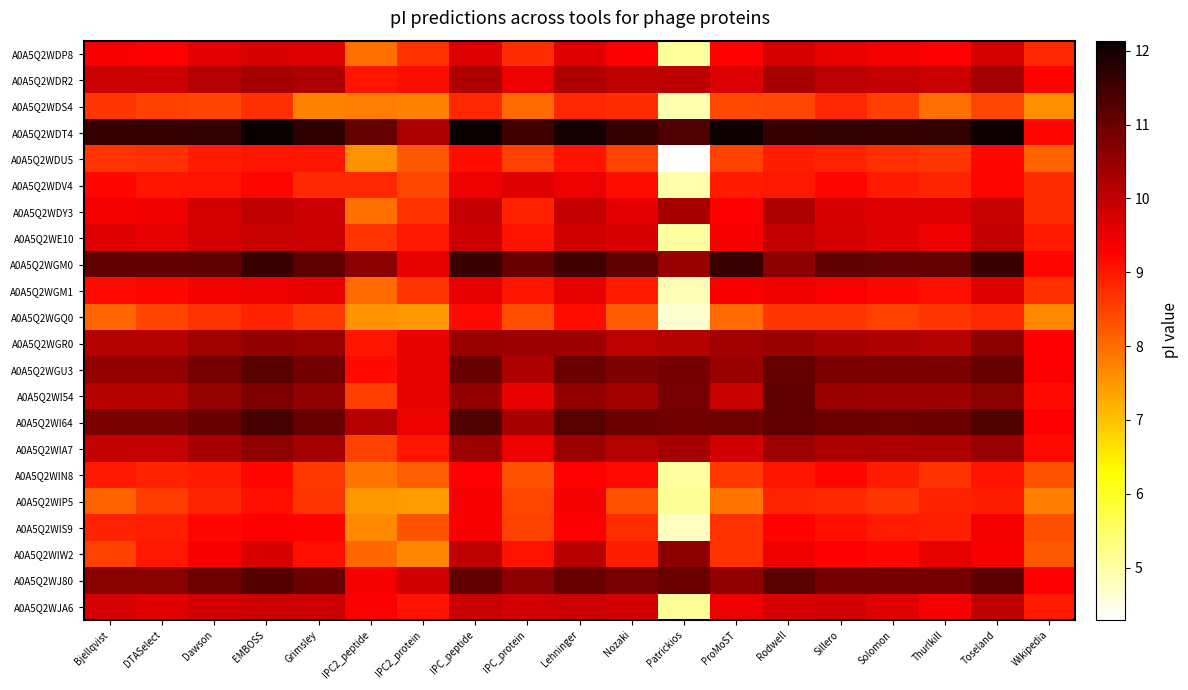

Reading left to right, what are all the values shown in this chart?

A0A5Q2WDP8: Bjellqvist=9.3	DTASelect=9.3	Dawson=9.6	EMBOSS=9.7	Grimsley=9.7	IPC2_peptide=8.0	IPC2_protein=8.7	IPC_peptide=9.6	IPC_protein=8.8	Lehninger=9.6	Nozaki=9.3	Patrickios=5.1	ProMoST=9.3	Rodwell=9.7	Sillero=9.5	Solomon=9.4	Thurlkill=9.3	Toseland=9.8	Wikipedia=8.8
A0A5Q2WDR2: Bjellqvist=9.9	DTASelect=9.8	Dawson=10.1	EMBOSS=10.3	Grimsley=10.2	IPC2_peptide=9.0	IPC2_protein=9.1	IPC_peptide=10.2	IPC_protein=9.5	Lehninger=10.2	Nozaki=10.0	Patrickios=10.1	ProMoST=9.7	Rodwell=10.3	Sillero=10.1	Solomon=10.0	Thurlkill=9.9	Toseland=10.3	Wikipedia=9.2
A0A5Q2WDS4: Bjellqvist=8.6	DTASelect=8.5	Dawson=8.5	EMBOSS=8.7	Grimsley=7.7	IPC2_peptide=7.8	IPC2_protein=7.7	IPC_peptide=8.8	IPC_protein=8.0	Lehninger=8.8	Nozaki=8.8	Patrickios=4.9	ProMoST=8.4	Rodwell=8.4	Sillero=8.8	Solomon=8.5	Thurlkill=8.0	Toseland=8.4	Wikipedia=7.6
A0A5Q2WDT4: Bjellqvist=11.6	DTASelect=11.6	Dawson=11.7	EMBOSS=12.1	Grimsley=11.7	IPC2_peptide=11.1	IPC2_protein=10.2	IPC_peptide=12.1	IPC_protein=11.5	Lehninger=12.0	Nozaki=11.6	Patrickios=11.3	ProMoST=12.1	Rodwell=11.6	Sillero=11.7	Solomon=11.6	Thurlkill=11.7	Toseland=12.1	Wikipedia=9.2
A0A5Q2WDU5: Bjellqvist=8.7	DTASelect=8.7	Dawson=8.9	EMBOSS=9.0	Grimsley=9.0	IPC2_peptide=7.6	IPC2_protein=8.3	IPC_peptide=9.1	IPC_protein=8.5	Lehninger=9.0	Nozaki=8.5	Patrickios=4.3	ProMoST=8.5	Rodwell=8.9	Sillero=8.8	Solomon=8.7	Thurlkill=8.6	Toseland=9.2	Wikipedia=8.1
A0A5Q2WDV4: Bjellqvist=9.2	DTASelect=9.0	Dawson=9.1	EMBOSS=9.2	Grimsley=8.8	IPC2_peptide=8.8	IPC2_protein=8.4	IPC_peptide=9.5	IPC_protein=9.6	Lehninger=9.5	Nozaki=9.1	Patrickios=4.9	ProMoST=9.0	Rodwell=9.0	Sillero=9.2	Solomon=9.0	Thurlkill=8.8	Toseland=9.2	Wikipedia=8.8
A0A5Q2WDY3: Bjellqvist=9.4	DTASelect=9.4	Dawson=9.8	EMBOSS=10.0	Grimsley=9.8	IPC2_peptide=8.0	IPC2_protein=8.7	IPC_peptide=10.0	IPC_protein=8.9	Lehninger=9.9	Nozaki=9.6	Patrickios=10.3	ProMoST=9.3	Rodwell=10.2	Sillero=9.7	Solomon=9.7	Thurlkill=9.7	Toseland=9.9	Wikipedia=8.8
A0A5Q2WE10: Bjellqvist=9.6	DTASelect=9.5	Dawson=9.8	EMBOSS=9.9	Grimsley=9.9	IPC2_peptide=8.7	IPC2_protein=9.0	IPC_peptide=9.9	IPC_protein=9.1	Lehninger=9.8	Nozaki=9.7	Patrickios=5.0	ProMoST=9.3	Rodwell=10.0	Sillero=9.8	Solomon=9.6	Thurlkill=9.5	Toseland=10.0	Wikipedia=9.0
A0A5Q2WGM0: Bjellqvist=11.1	DTASelect=11.1	Dawson=11.1	EMBOSS=11.6	Grimsley=11.1	IPC2_peptide=10.6	IPC2_protein=9.5	IPC_peptide=11.6	IPC_protein=11.0	Lehninger=11.5	Nozaki=11.1	Patrickios=10.5	ProMoST=11.6	Rodwell=10.6	Sillero=11.1	Solomon=11.1	Thurlkill=11.1	Toseland=11.6	Wikipedia=9.2
A0A5Q2WGM1: Bjellqvist=9.2	DTASelect=9.2	Dawson=9.4	EMBOSS=9.5	Grimsley=9.5	IPC2_peptide=8.0	IPC2_protein=8.7	IPC_peptide=9.6	IPC_protein=9.0	Lehninger=9.5	Nozaki=9.0	Patrickios=4.9	ProMoST=9.3	Rodwell=9.4	Sillero=9.3	Solomon=9.2	Thurlkill=9.1	Toseland=9.6	Wikipedia=8.7
A0A5Q2WGQ0: Bjellqvist=8.1	DTASelect=8.5	Dawson=8.7	EMBOSS=8.9	Grimsley=8.6	IPC2_peptide=7.5	IPC2_protein=7.5	IPC_peptide=9.1	IPC_protein=8.4	Lehninger=9.1	Nozaki=8.2	Patrickios=4.7	ProMoST=8.0	Rodwell=8.6	Sillero=8.6	Solomon=8.5	Thurlkill=8.6	Toseland=8.8	Wikipedia=7.7
A0A5Q2WGR0: Bjellqvist=10.1	DTASelect=10.1	Dawson=10.4	EMBOSS=10.5	Grimsley=10.5	IPC2_peptide=9.0	IPC2_protein=9.5	IPC_peptide=10.5	IPC_protein=10.4	Lehninger=10.4	Nozaki=10.1	Patrickios=10.1	ProMoST=10.3	Rodwell=10.4	Sillero=10.3	Solomon=10.2	Thurlkill=10.1	Toseland=10.6	Wikipedia=9.3
A0A5Q2WGU3: Bjellqvist=10.5	DTASelect=10.5	Dawson=10.9	EMBOSS=11.2	Grimsley=10.9	IPC2_peptide=9.1	IPC2_protein=9.5	IPC_peptide=11.0	IPC_protein=10.2	Lehninger=11.0	Nozaki=10.8	Patrickios=10.9	ProMoST=10.5	Rodwell=11.1	Sillero=10.8	Solomon=10.8	Thurlkill=10.8	Toseland=11.1	Wikipedia=9.3
A0A5Q2WI54: Bjellqvist=10.1	DTASelect=10.1	Dawson=10.5	EMBOSS=10.8	Grimsley=10.6	IPC2_peptide=8.5	IPC2_protein=9.5	IPC_peptide=10.5	IPC_protein=9.5	Lehninger=10.5	Nozaki=10.3	Patrickios=10.8	ProMoST=9.9	Rodwell=11.1	Sillero=10.4	Solomon=10.4	Thurlkill=10.4	Toseland=10.6	Wikipedia=9.1
A0A5Q2WI64: Bjellqvist=10.8	DTASelect=10.8	Dawson=11.0	EMBOSS=11.4	Grimsley=11.0	IPC2_peptide=10.1	IPC2_protein=9.5	IPC_peptide=11.3	IPC_protein=10.3	Lehninger=11.2	Nozaki=11.0	Patrickios=10.9	ProMoST=10.9	Rodwell=11.1	Sillero=11.0	Solomon=11.0	Thurlkill=11.0	Toseland=11.3	Wikipedia=9.3
A0A5Q2WIA7: Bjellqvist=9.9	DTASelect=9.9	Dawson=10.3	EMBOSS=10.6	Grimsley=10.3	IPC2_peptide=8.5	IPC2_protein=9.0	IPC_peptide=10.4	IPC_protein=9.5	Lehninger=10.4	Nozaki=10.1	Patrickios=10.3	ProMoST=9.8	Rodwell=10.4	Sillero=10.2	Solomon=10.2	Thurlkill=10.2	Toseland=10.5	Wikipedia=9.1
A0A5Q2WIN8: Bjellqvist=9.0	DTASelect=8.9	Dawson=9.0	EMBOSS=9.2	Grimsley=8.6	IPC2_peptide=7.9	IPC2_protein=8.2	IPC_peptide=9.2	IPC_protein=8.3	Lehninger=9.2	Nozaki=9.1	Patrickios=5.0	ProMoST=8.6	Rodwell=9.0	Sillero=9.2	Solomon=8.9	Thurlkill=8.7	Toseland=9.0	Wikipedia=8.3
A0A5Q2WIP5: Bjellqvist=8.1	DTASelect=8.6	Dawson=8.8	EMBOSS=9.1	Grimsley=8.7	IPC2_peptide=7.5	IPC2_protein=7.4	IPC_peptide=9.4	IPC_protein=8.4	Lehninger=9.4	Nozaki=8.3	Patrickios=5.1	ProMoST=7.9	Rodwell=8.8	Sillero=8.8	Solomon=8.6	Thurlkill=8.9	Toseland=8.9	Wikipedia=7.8
A0A5Q2WIS9: Bjellqvist=8.9	DTASelect=8.9	Dawson=9.2	EMBOSS=9.3	Grimsley=9.3	IPC2_peptide=7.6	IPC2_protein=8.3	IPC_peptide=9.3	IPC_protein=8.5	Lehninger=9.3	Nozaki=8.8	Patrickios=4.8	ProMoST=8.7	Rodwell=9.3	Sillero=9.1	Solomon=9.0	Thurlkill=8.9	Toseland=9.4	Wikipedia=8.3
A0A5Q2WIW2: Bjellqvist=8.5	DTASelect=9.0	Dawson=9.3	EMBOSS=9.7	Grimsley=9.1	IPC2_peptide=8.1	IPC2_protein=7.7	IPC_peptide=10.0	IPC_protein=9.1	Lehninger=10.1	Nozaki=8.9	Patrickios=10.6	ProMoST=8.7	Rodwell=9.4	Sillero=9.3	Solomon=9.2	Thurlkill=9.6	Toseland=9.4	Wikipedia=8.2
A0A5Q2WJ80: Bjellqvist=10.6	DTASelect=10.6	Dawson=10.9	EMBOSS=11.3	Grimsley=11.0	IPC2_peptide=9.4	IPC2_protein=9.8	IPC_peptide=11.1	IPC_protein=10.6	Lehninger=11.1	Nozaki=10.8	Patrickios=11.0	ProMoST=10.6	Rodwell=11.2	Sillero=10.9	Solomon=10.9	Thurlkill=10.9	Toseland=11.2	Wikipedia=9.3
A0A5Q2WJA6: Bjellqvist=9.7	DTASelect=9.6	Dawson=9.8	EMBOSS=9.8	Grimsley=9.8	IPC2_peptide=9.3	IPC2_protein=9.1	IPC_peptide=9.9	IPC_protein=9.8	Lehninger=9.9	Nozaki=9.8	Patrickios=5.1	ProMoST=9.5	Rodwell=9.7	Sillero=9.8	Solomon=9.6	Thurlkill=9.4	Toseland=10.0	Wikipedia=9.0